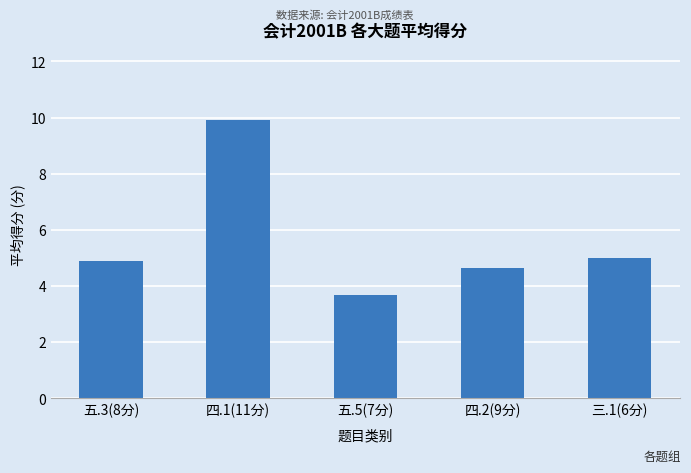

At which label does the data first exceed 4?

五.3(8分)